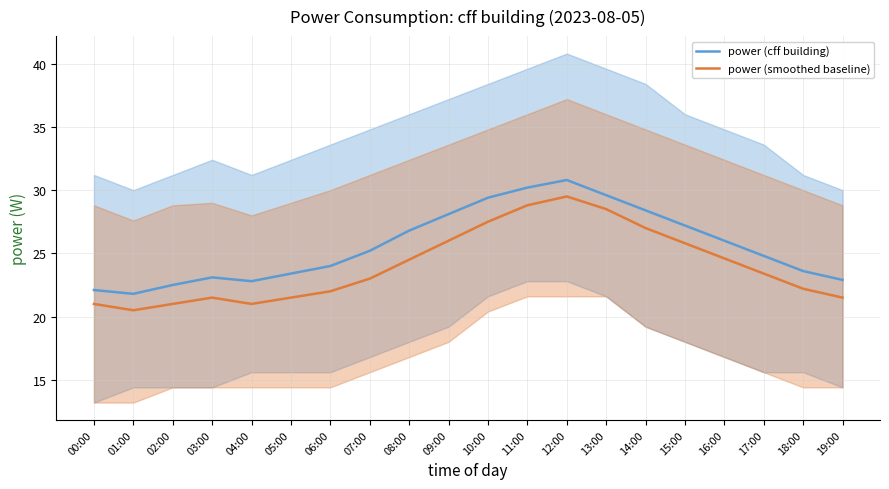

Reading left to right, what are all the values shown in this chart?

power (cff building): 00:00=22.1	01:00=21.8	02:00=22.5	03:00=23.1	04:00=22.8	05:00=23.4	06:00=24.0	07:00=25.2	08:00=26.8	09:00=28.1	10:00=29.4	11:00=30.2	12:00=30.8	13:00=29.6	14:00=28.4	15:00=27.2	16:00=26.0	17:00=24.8	18:00=23.6	19:00=22.9
power (smoothed baseline): 00:00=21.0	01:00=20.5	02:00=21.0	03:00=21.5	04:00=21.0	05:00=21.5	06:00=22.0	07:00=23.0	08:00=24.5	09:00=26.0	10:00=27.5	11:00=28.8	12:00=29.5	13:00=28.5	14:00=27.0	15:00=25.8	16:00=24.6	17:00=23.4	18:00=22.2	19:00=21.5